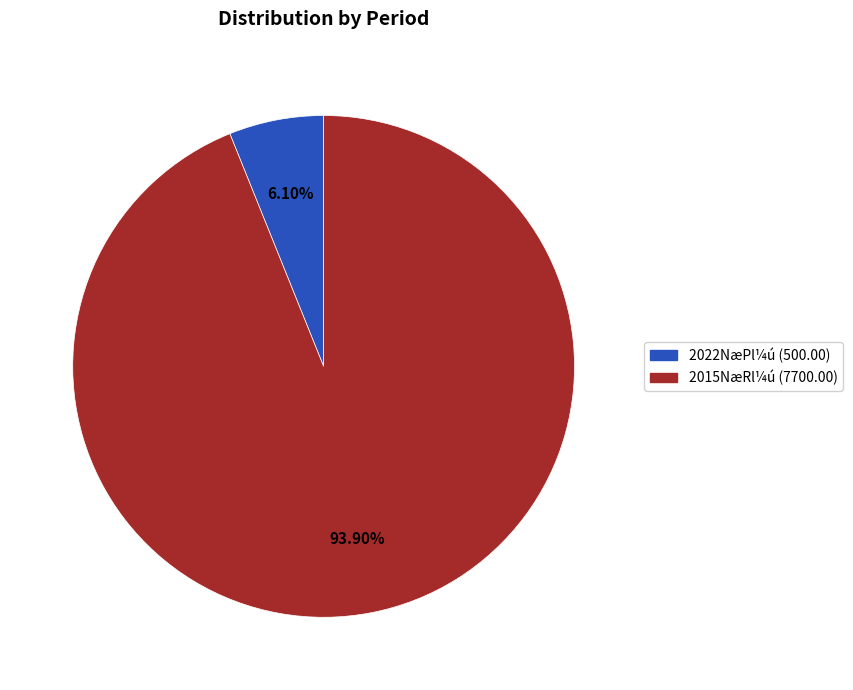

Does any single category account for the majority?

Yes